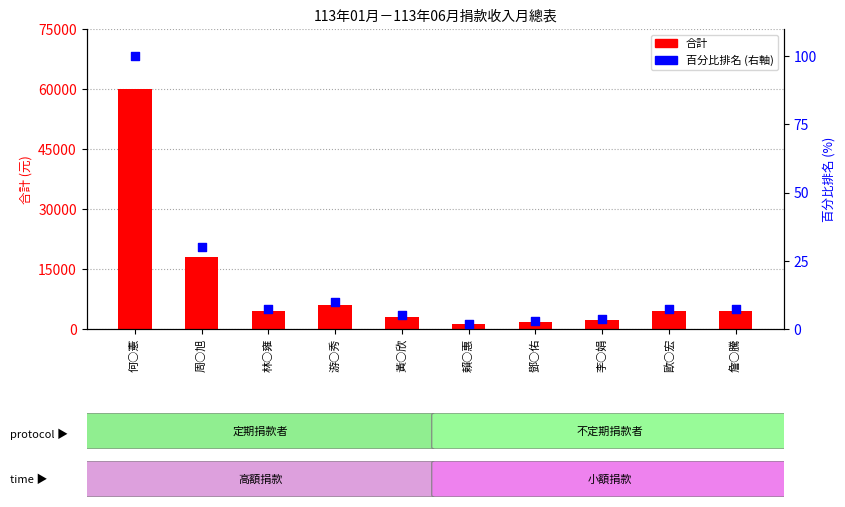

At how many categories does at least one series exceed 4013?

6